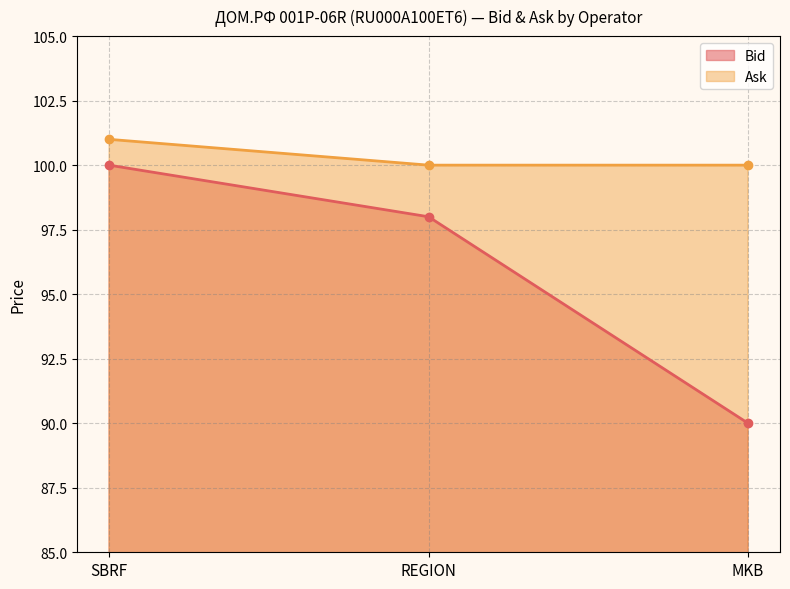

Reading right to left, extract all data points from this chart.

Bid: 90	98	100
Ask: 100	100	101